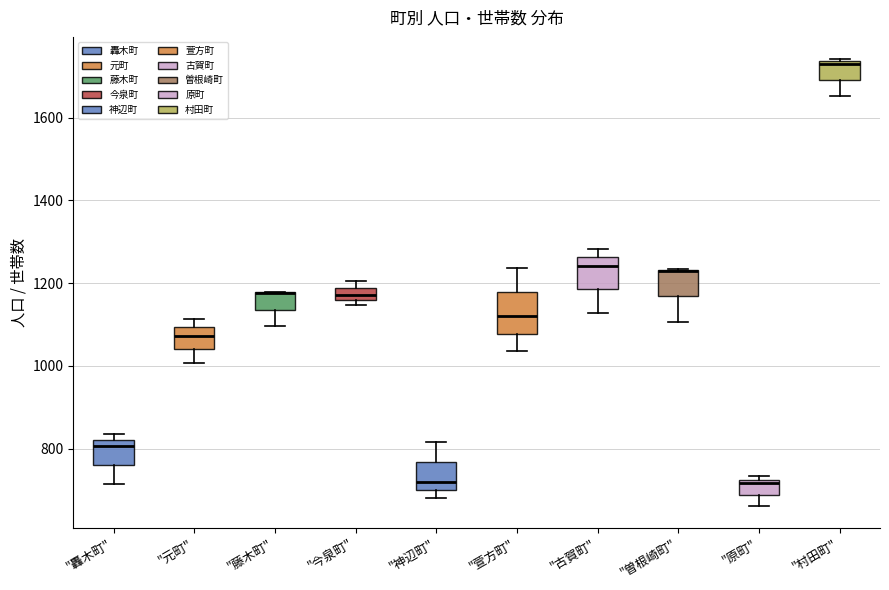

Where is the lower edge of the box for "曽根崎町" on the y-axis? The values are not printed on the chart, so give them approximately, as read against the axis.

1160